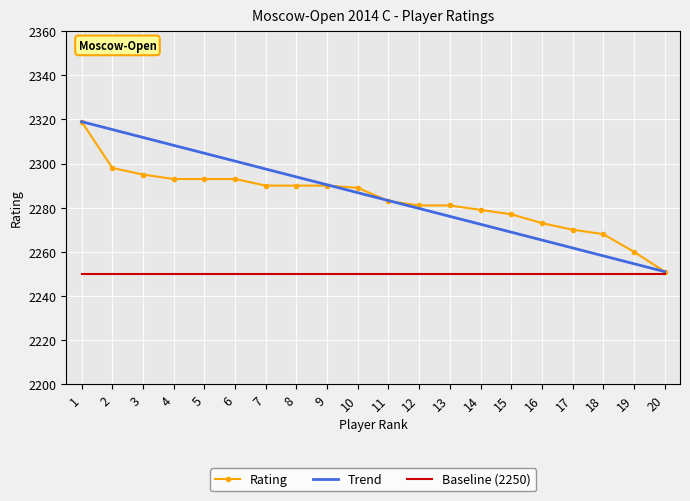

The value of Baseline (2250) at 5 is 2250.0. True or false?

True